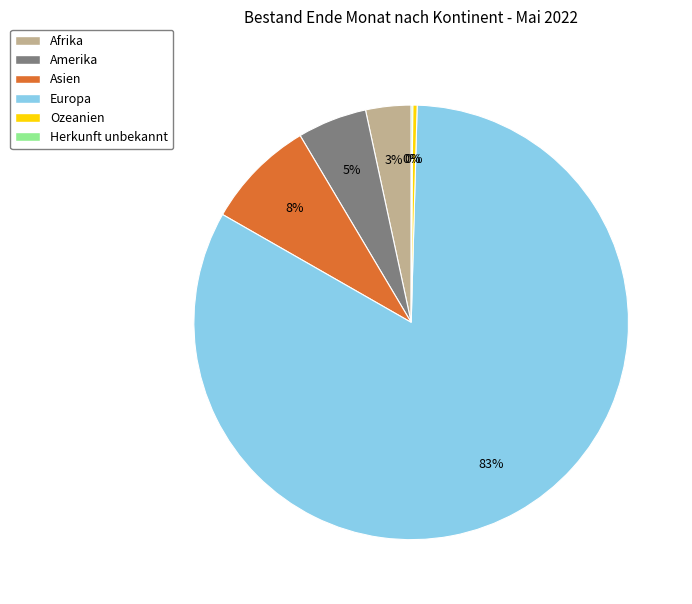

To the nearest percent, what portion does Asien represent?

8%